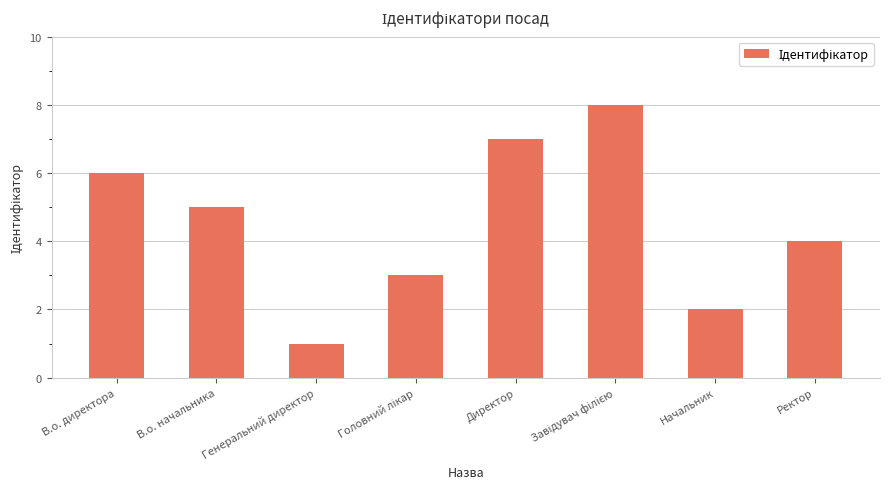

Between В.о. начальника and Начальник, which is larger?

В.о. начальника